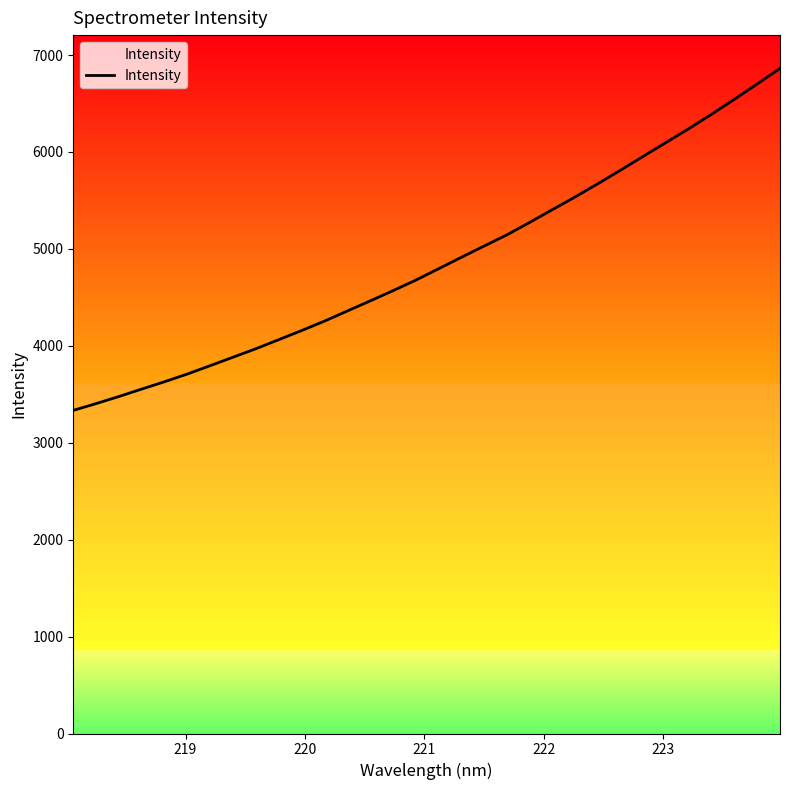

What is the minimum value shown in the chart?

3333.9